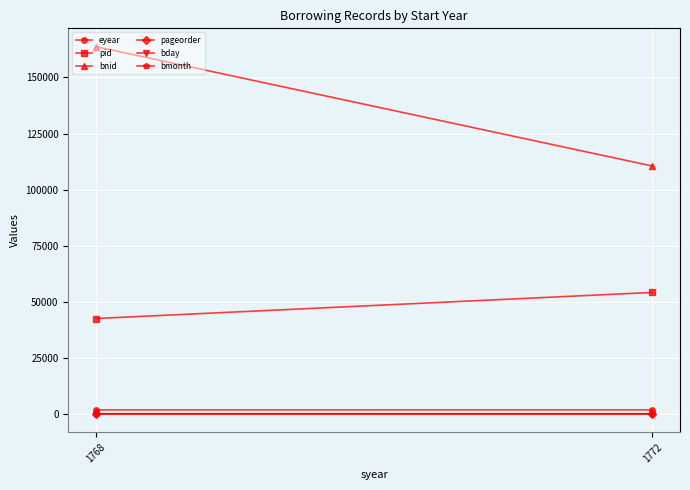

Reading right to left, list all the values displayed in this chart.

eyear: 1768=1772	1772=1776
pid: 1768=42512	1772=54140
bnid: 1768=163740	1772=110537
pageorder: 1768=11	1772=7
bday: 1768=25	1772=17
bmonth: 1768=11	1772=2